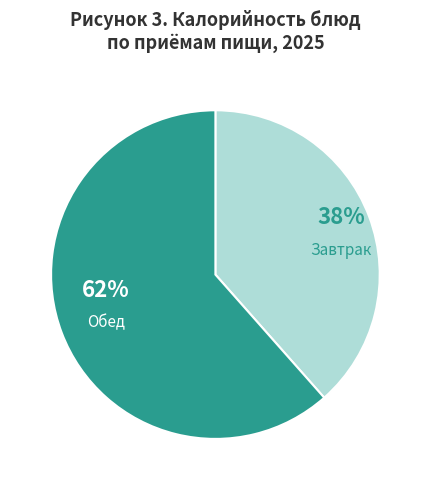

Is there a majority slice in this chart?

Yes